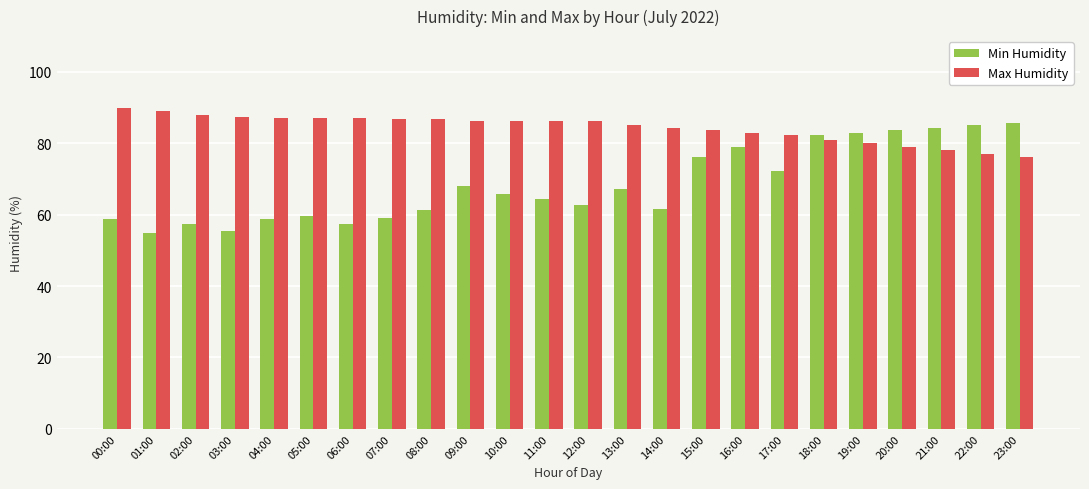

What is the difference between the highest and lowest values at 18:00?

1.4